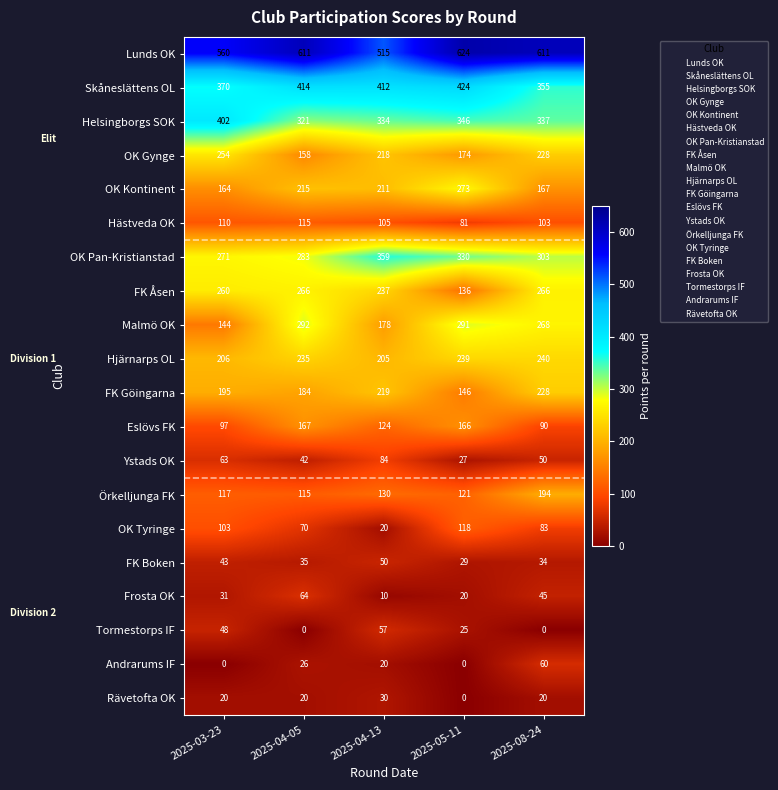

What is the difference between the second highest and second lowest values in the Hjärnarps OL series?

33